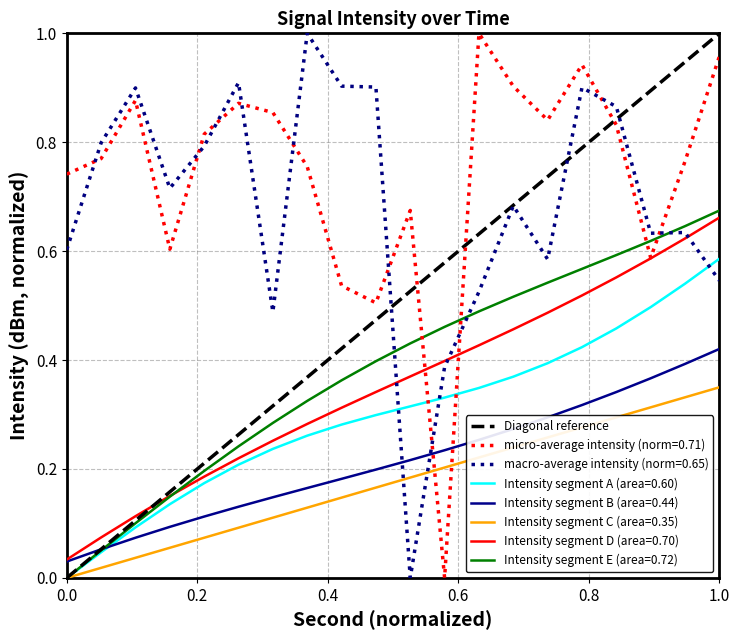

True or false: Intensity segment C (area=0.35) and Intensity segment D (area=0.70) cross at least once.

False